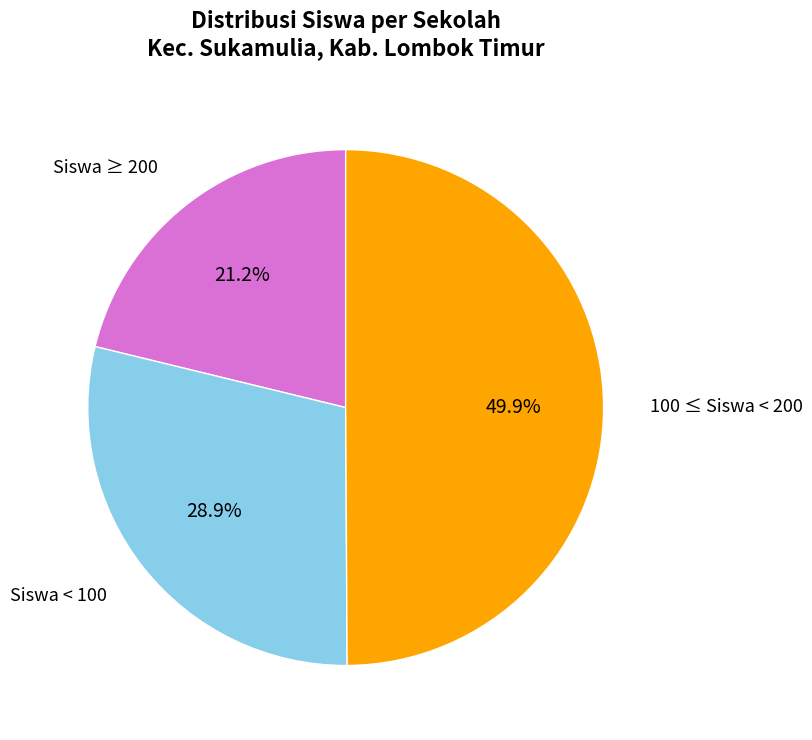

What is the ratio of the value at 100 ≤ Siswa < 200 to the value at Siswa < 100?

1.7